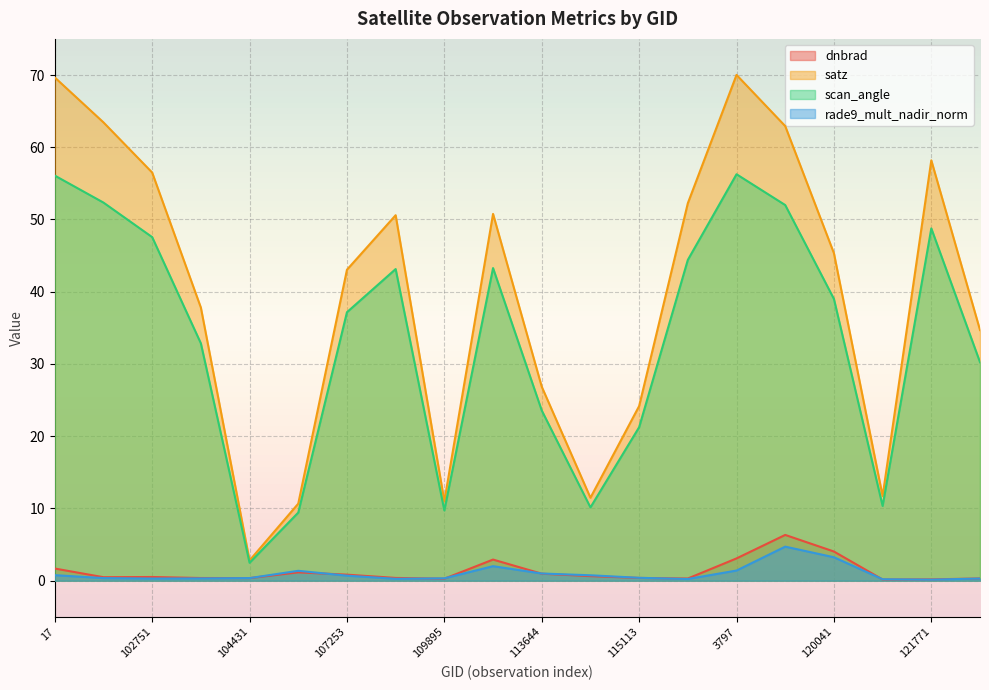

What is the label of the 18th point from the left?

121249